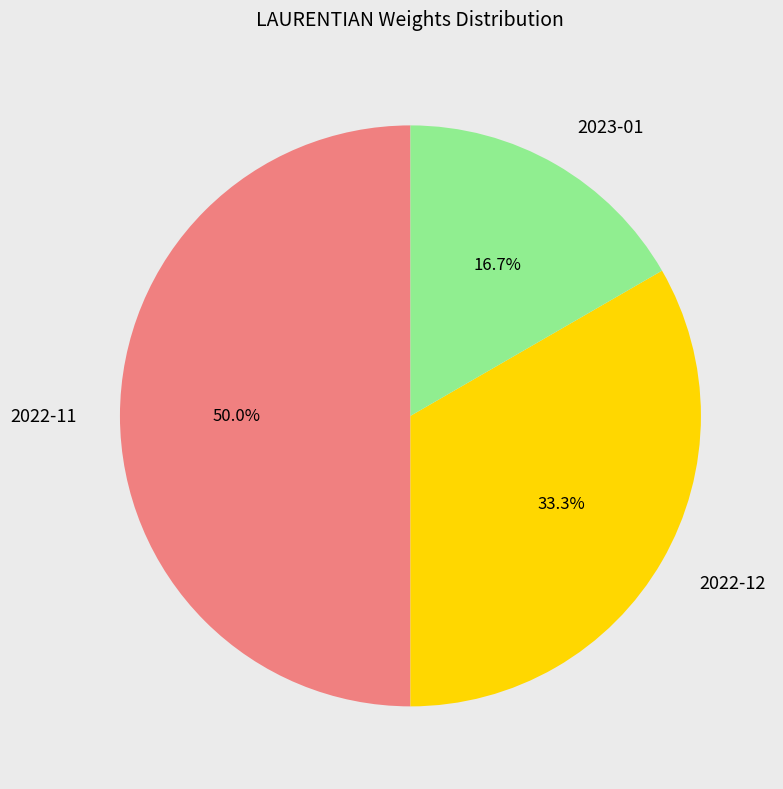

Is 2022-12 the majority of the pie?

No